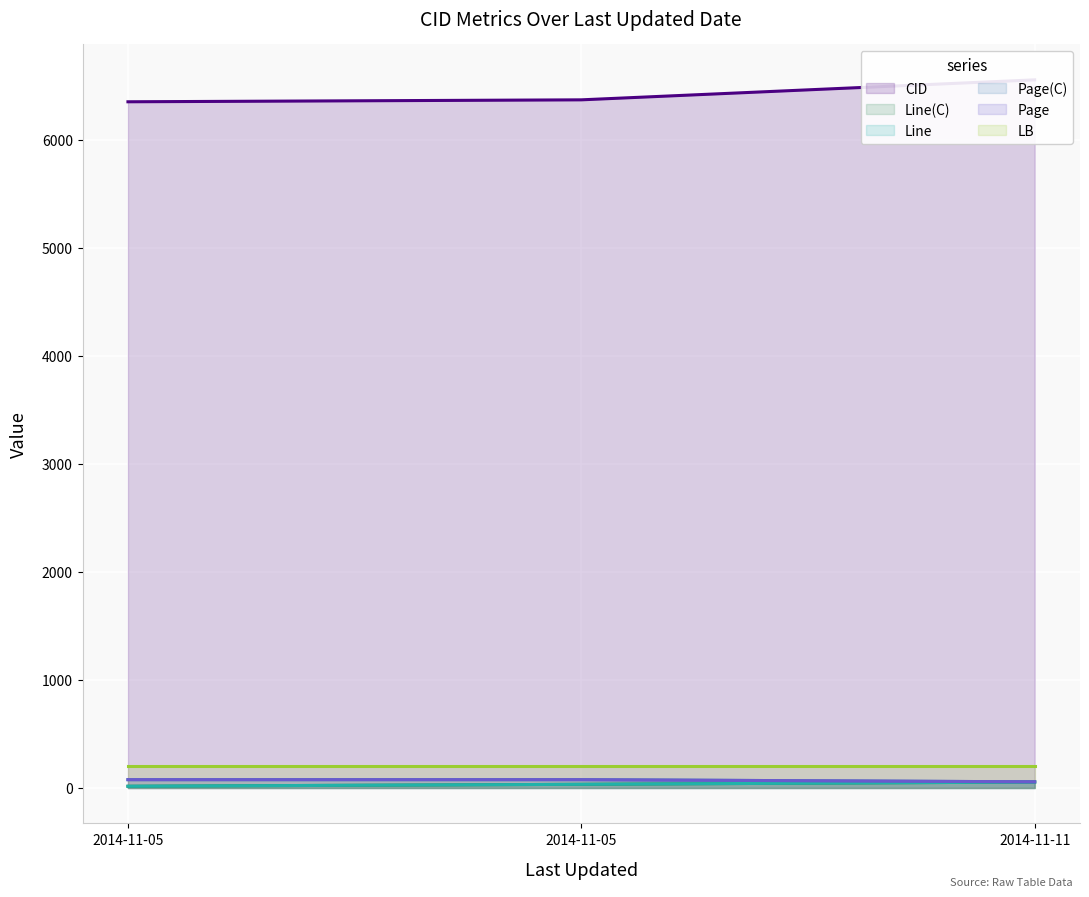

What are all the series names shown in the legend?

CID, Line(C), Line, Page(C), Page, LB